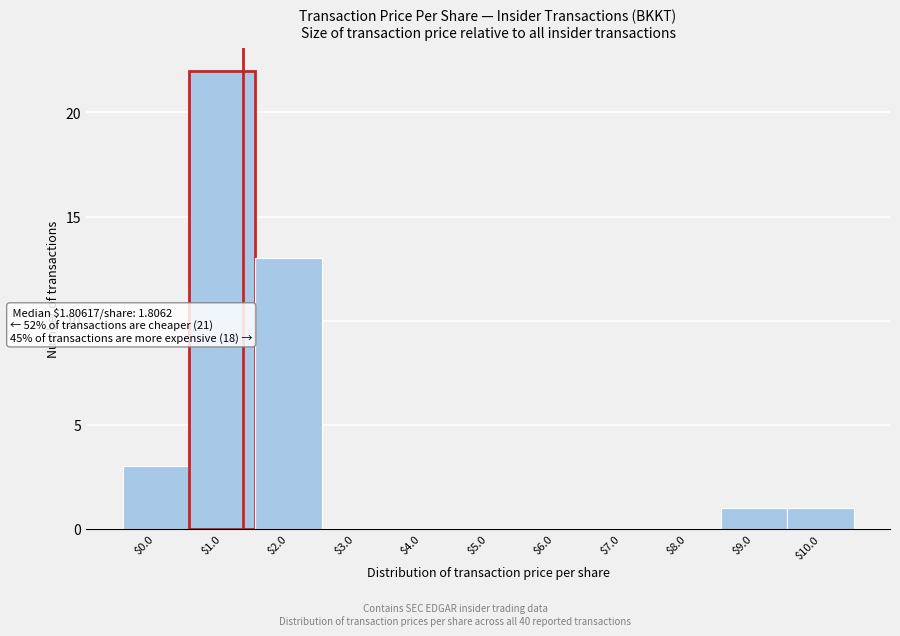

What is the maximum value shown in the chart?

22